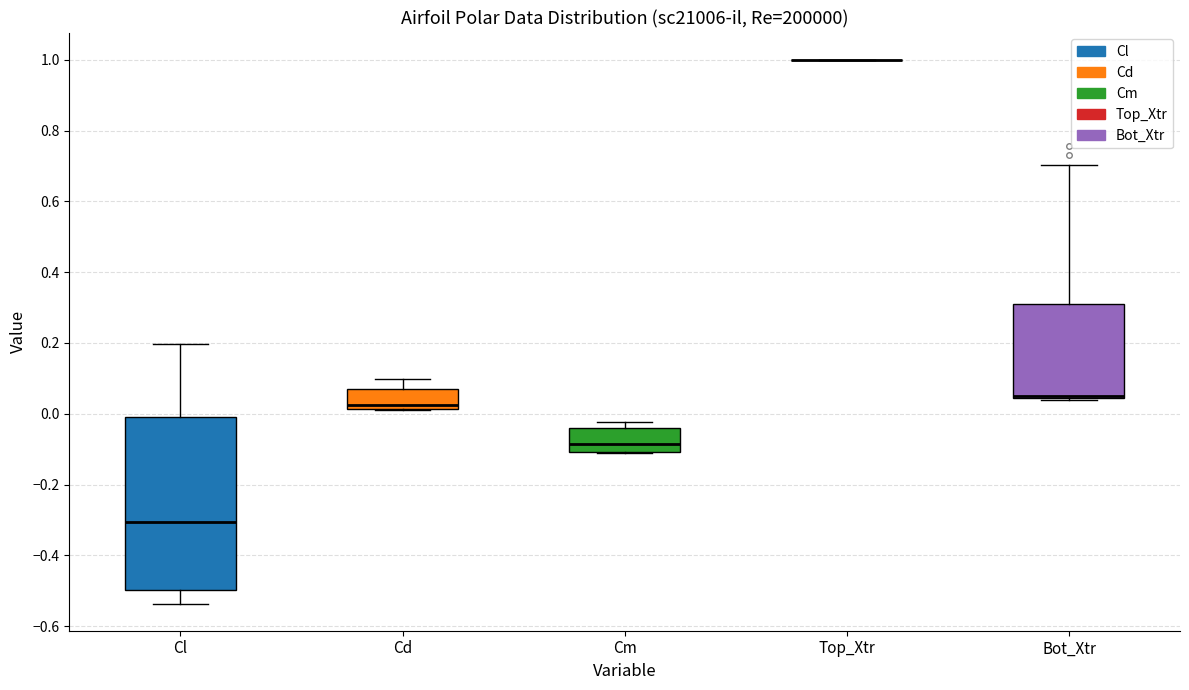

Where is the upper edge of the box for Bot_Xtr on the y-axis? The values are not printed on the chart, so give them approximately, as read against the axis.

0.32